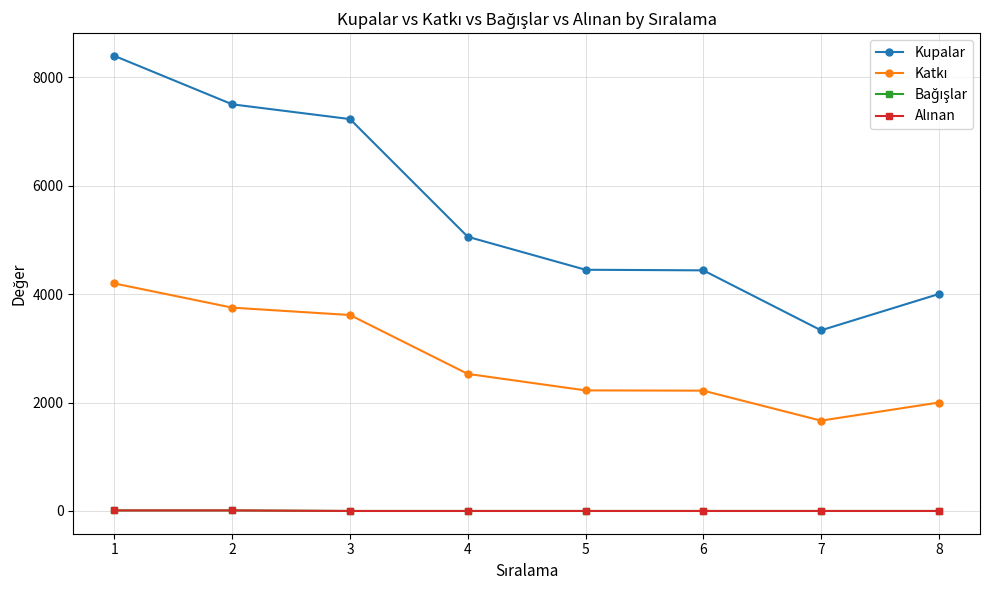

Is this an area chart (filled region under the line)?

No